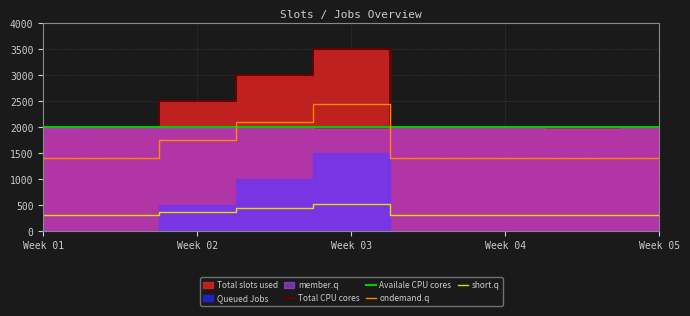

The value of ondemand.q at Week 05 is 2209. True or false?

False